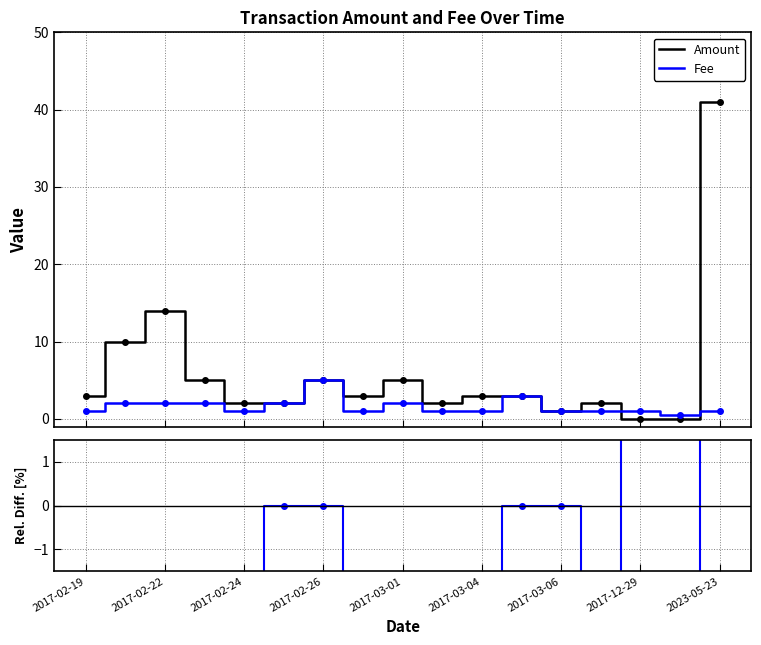

What value does the Fee series have at 2017-02-19?

1.0